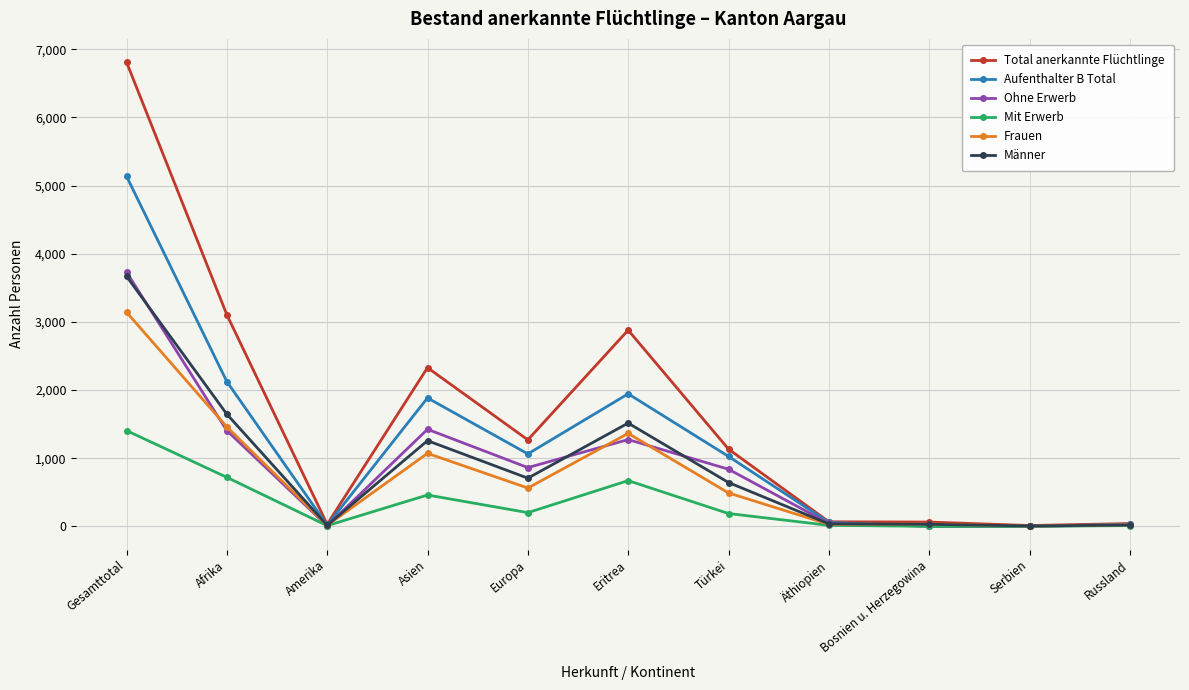

Is the value of Frauen at Serbien greater than the value of Ohne Erwerb at Türkei?

No